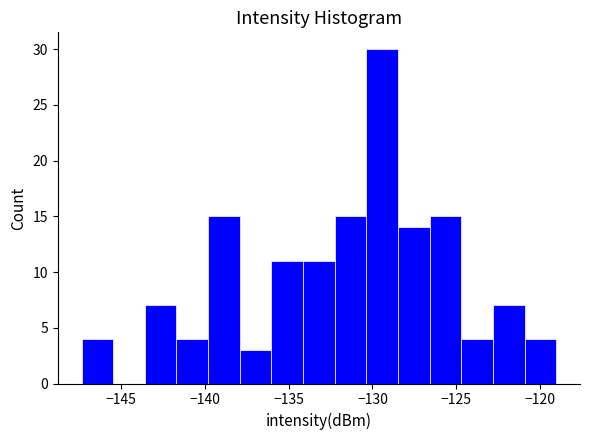

Read against the x-axis, roughly where is the centre of the tallest bar?

-129.5